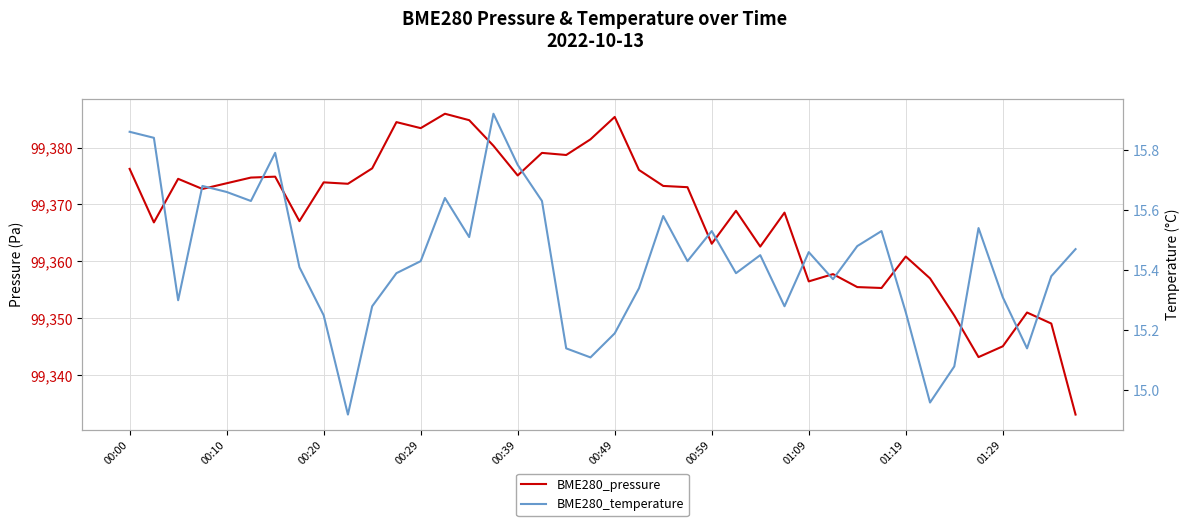

At 23, list the series in order from largest to smallest.

BME280_pressure, BME280_temperature